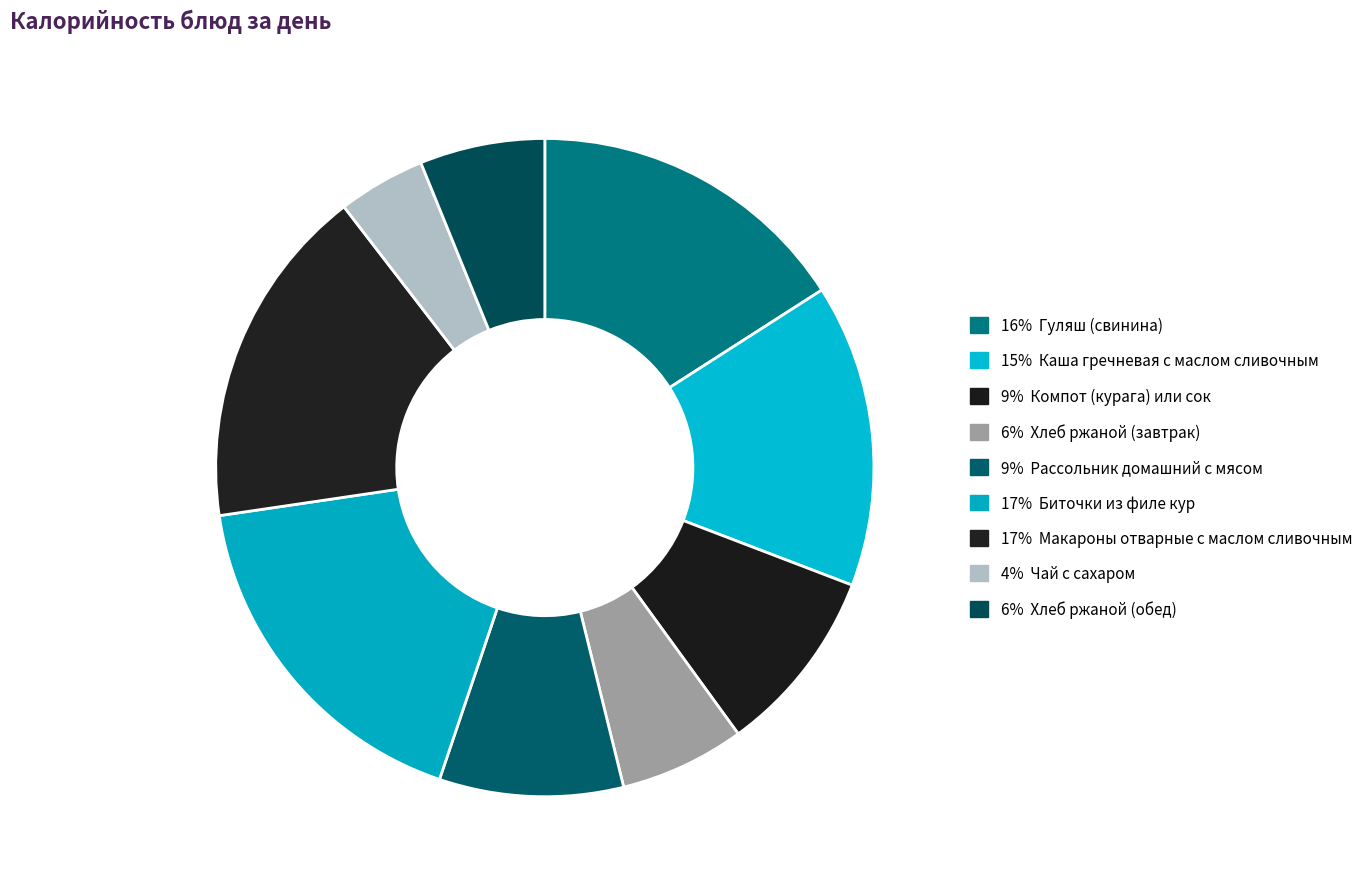

Count the number of slices in the pie.

9